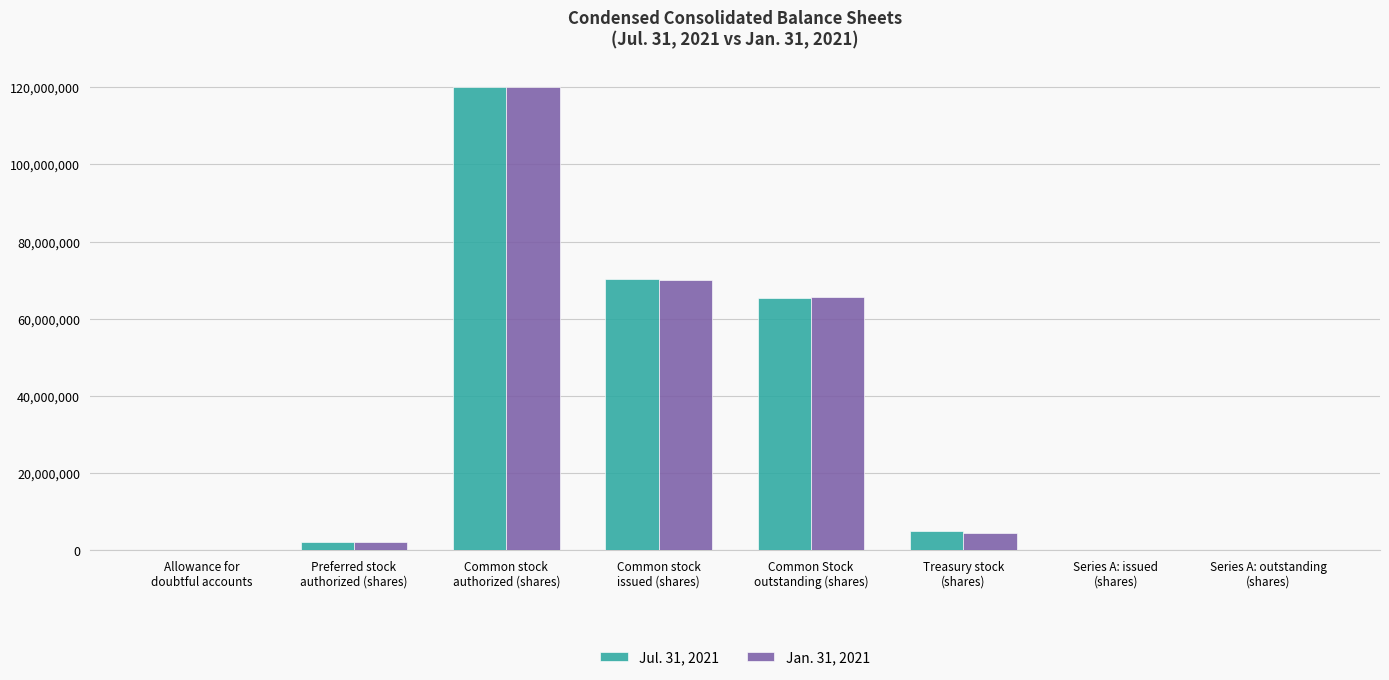

Which series has the largest range (max minus min)?

Jul. 31, 2021